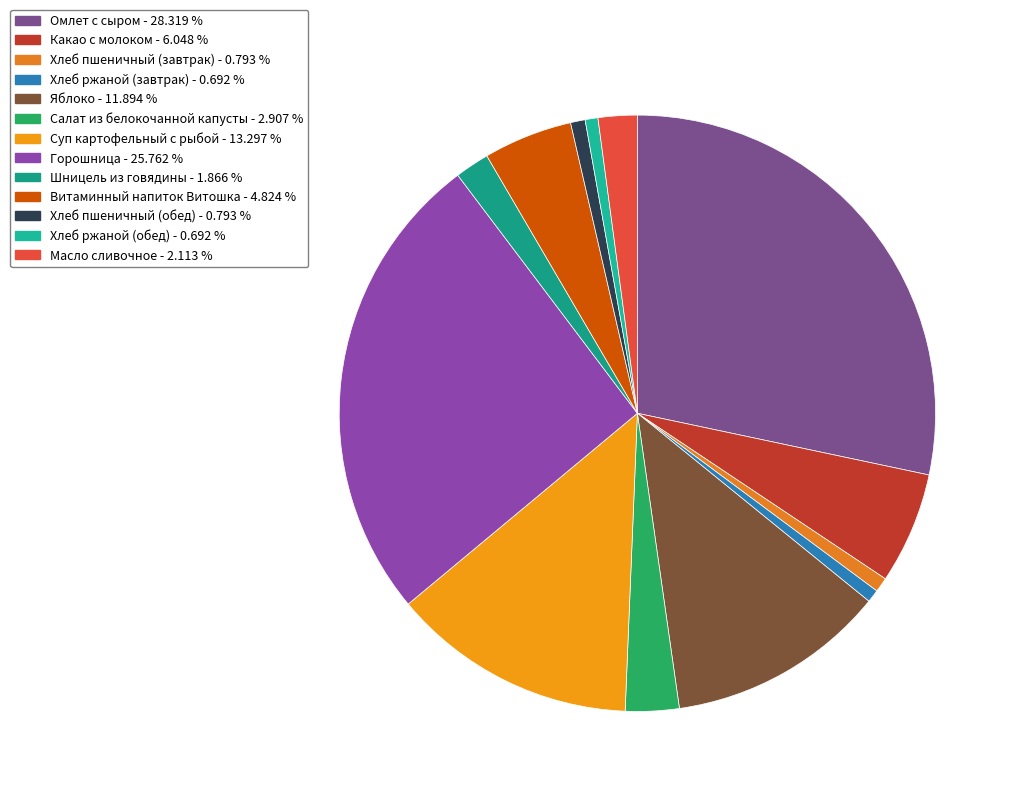

Rank the categories by value from highest to lowest.

Омлет с сыром, Горошница, Суп картофельный с рыбой, Яблоко, Какао с молоком, Витаминный напиток Витошка, Салат из белокочанной капусты, Масло сливочное, Шницель из говядины, Хлеб пшеничный (завтрак), Хлеб пшеничный (обед), Хлеб ржаной (завтрак), Хлеб ржаной (обед)